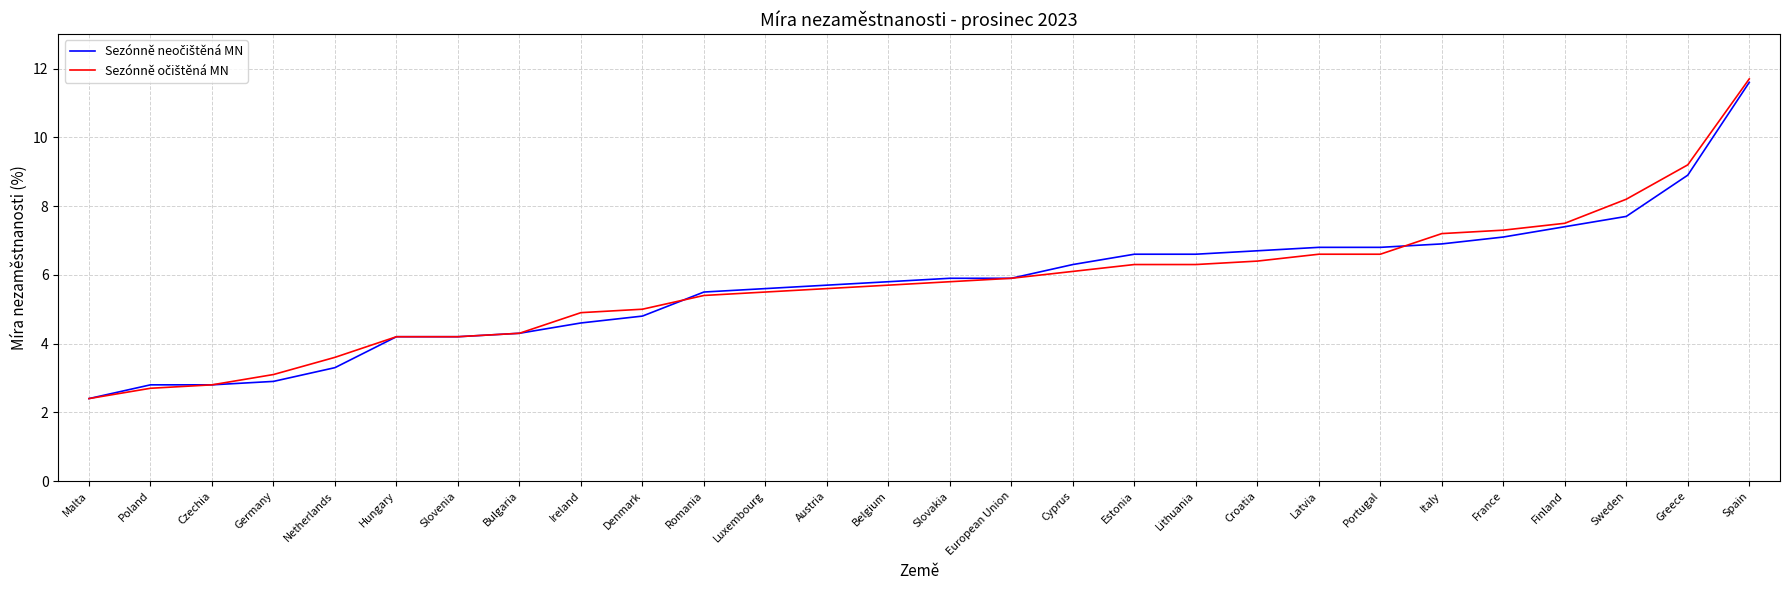

What is the total value across all series at Luxembourg?

11.1